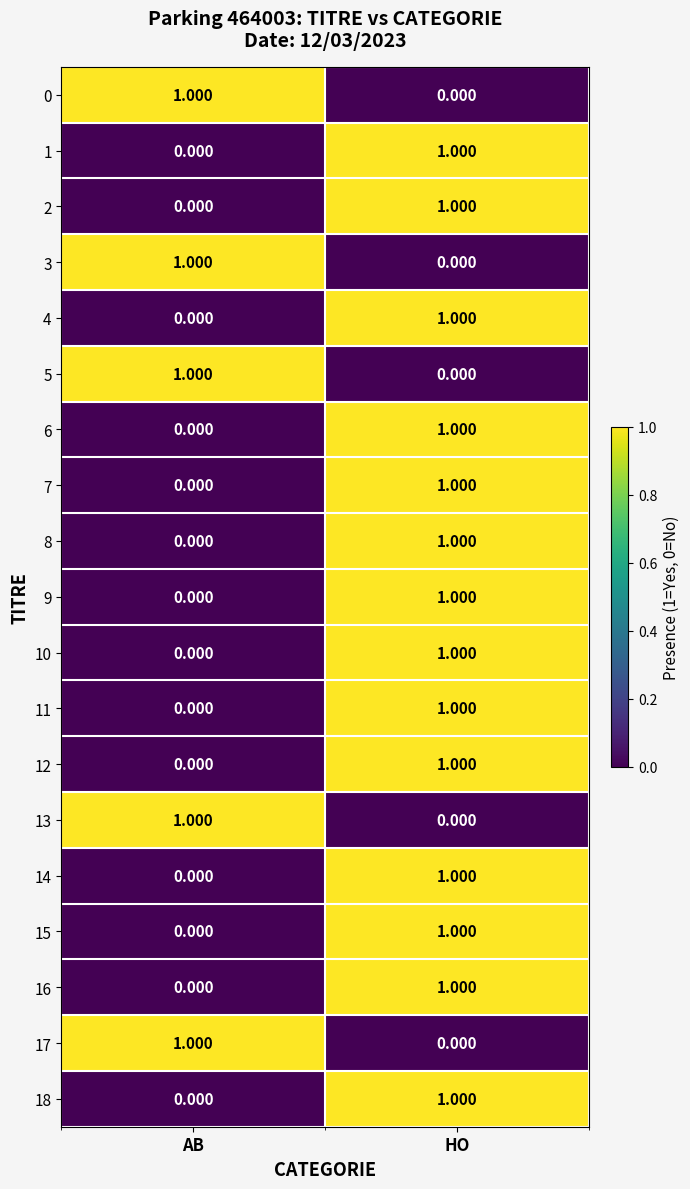

Is the value of 11 at AB greater than the value of 8 at HO?

No